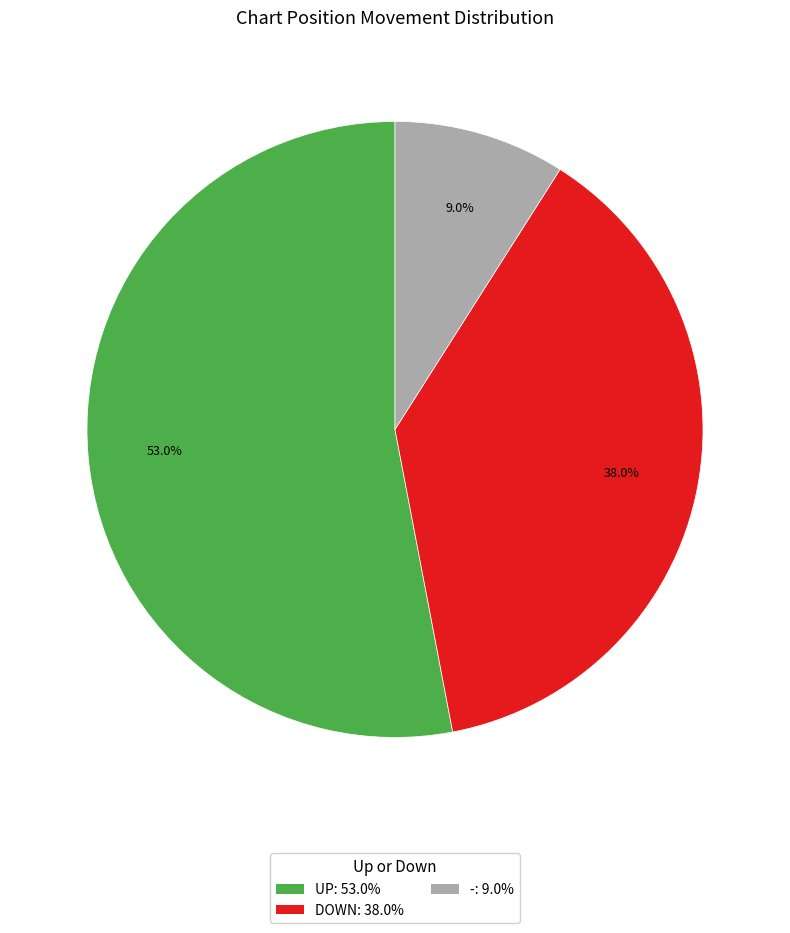

Does any single category account for the majority?

Yes